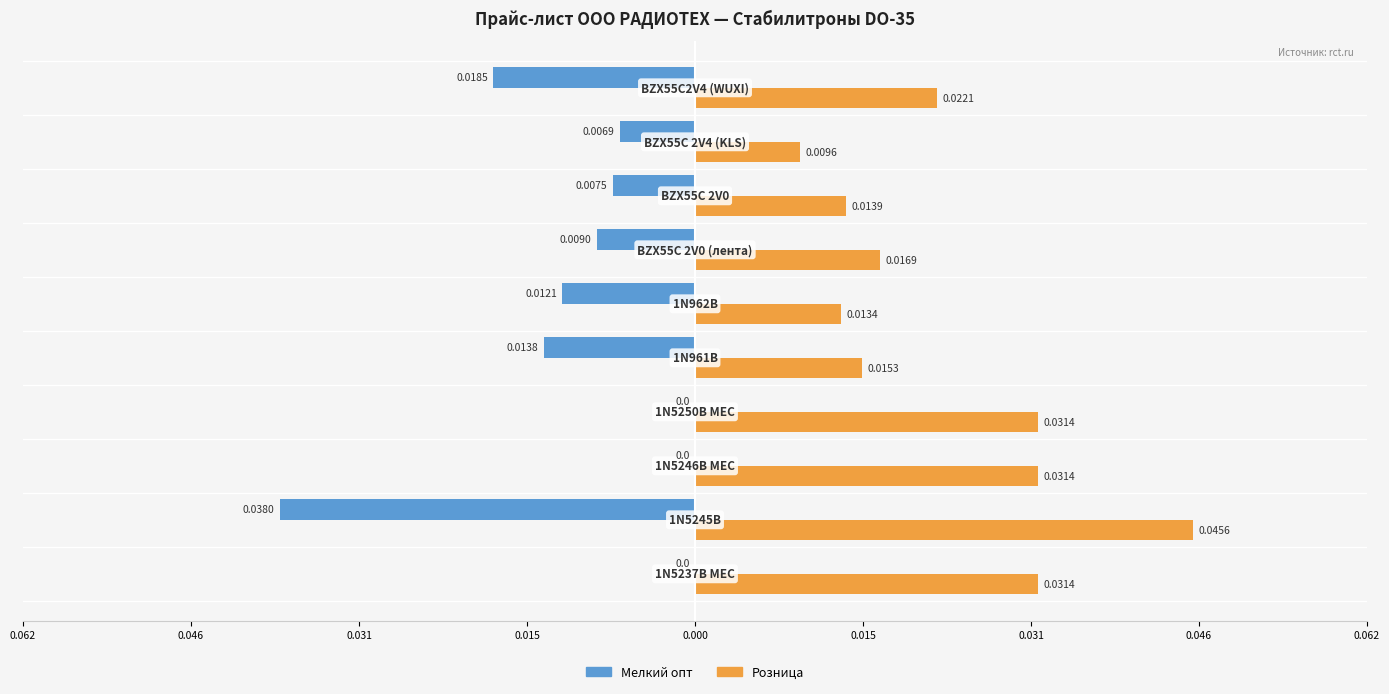

What are all the series names shown in the legend?

Мелкий опт, Розница